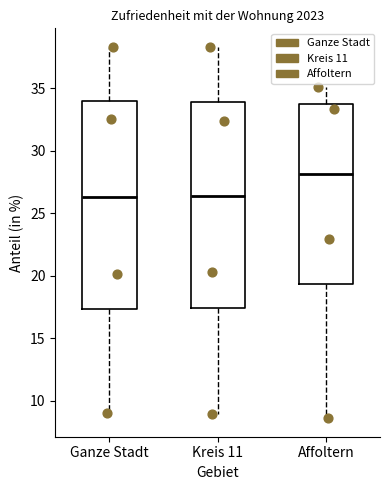

Where does the median line of the box for Affoltern sit on the y-axis? The values are not printed on the chart, so give them approximately, as read against the axis.

28.0